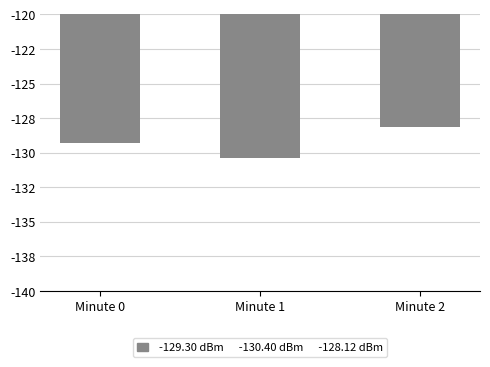

Is it true that the value at Minute 0 is -229.4?

False